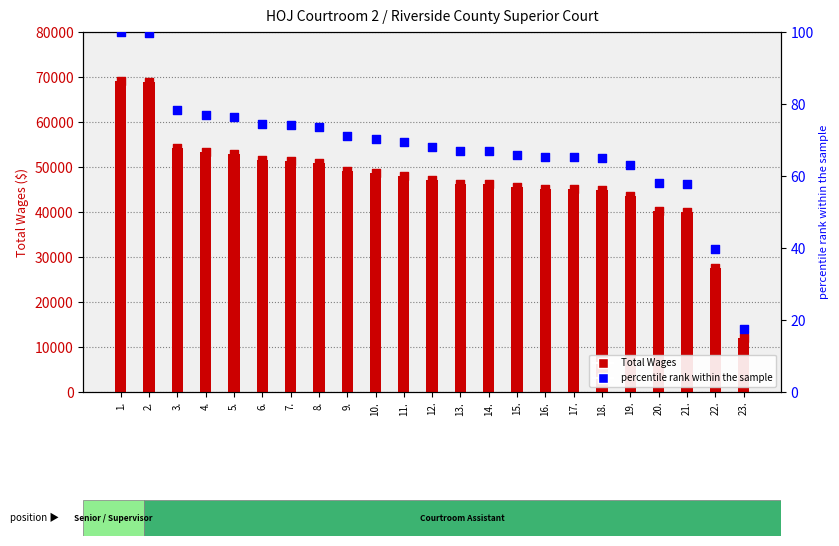

Is the value of Total Wages at 12. greater than the value of percentile rank within sample at 7.?

Yes